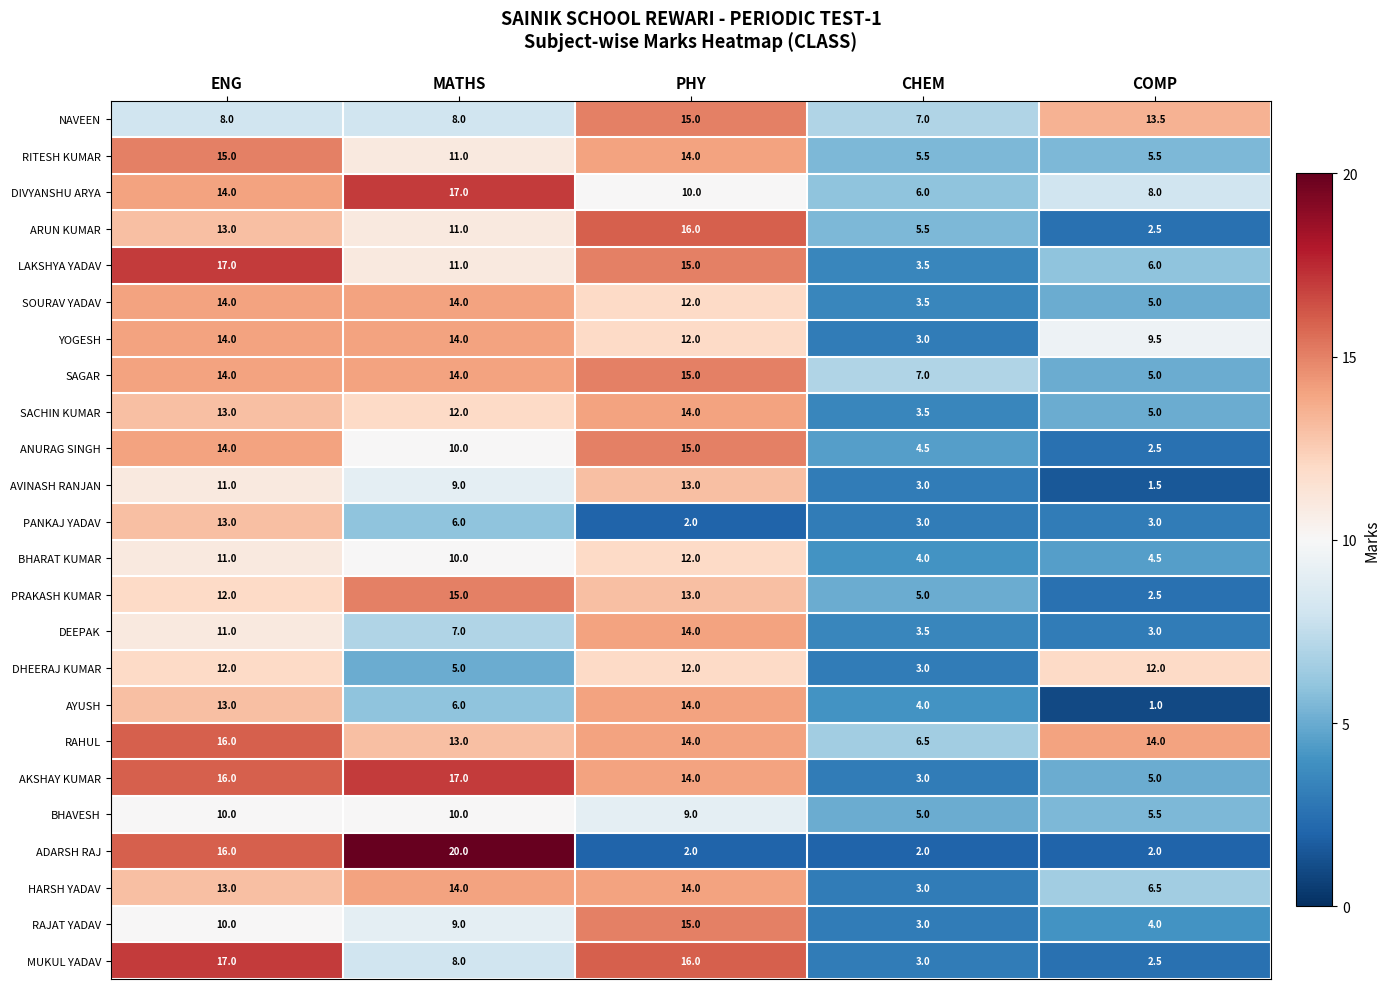

What is the minimum value shown in the chart?

1.0